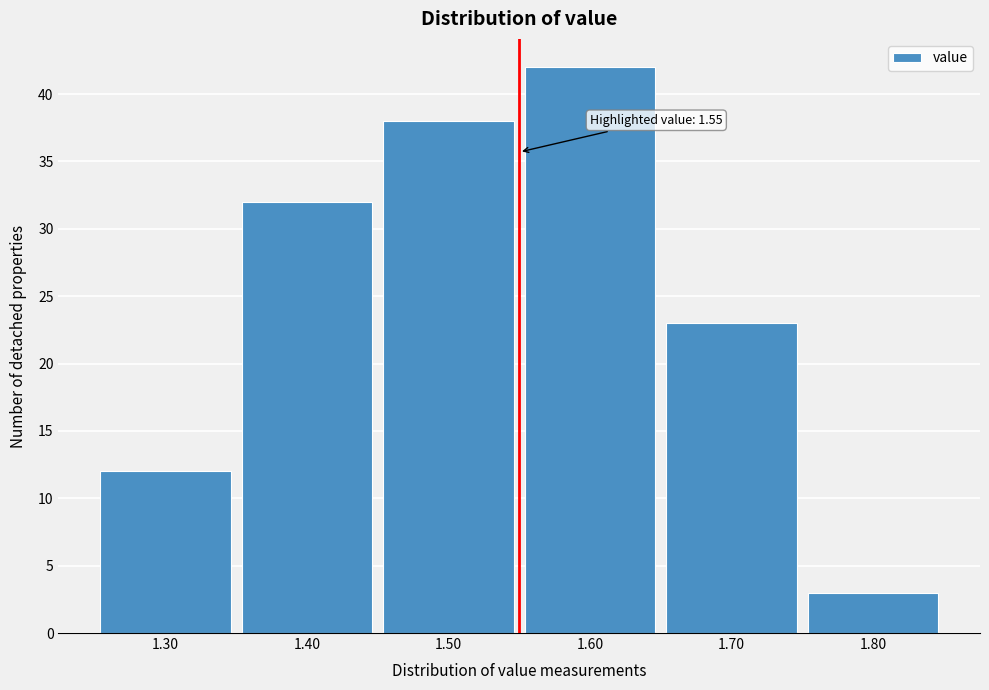

Which range on the x-axis has the tallest bar?

1.55 to 1.65